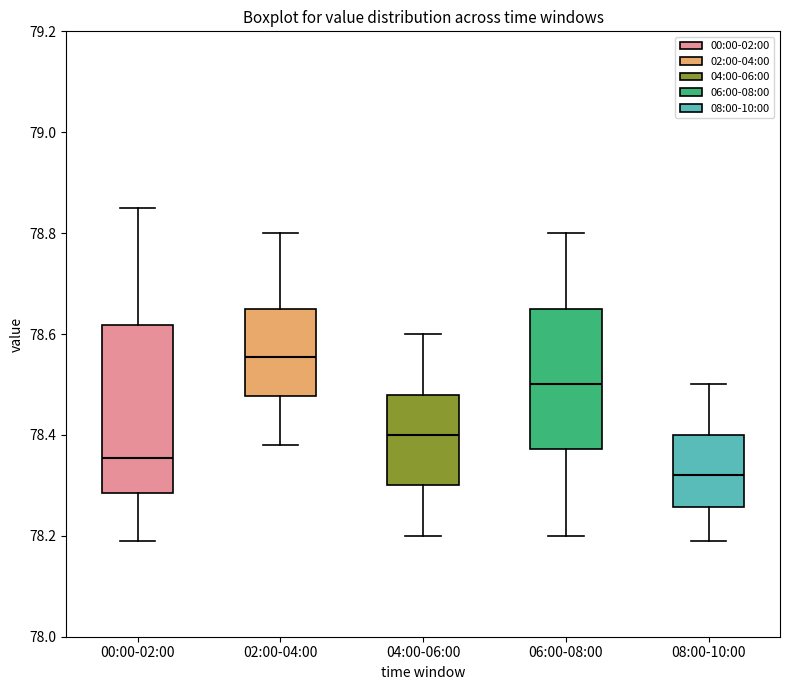

Reading left to right, read every box against the y-axis: the position of its median line, the range the box covers, and the ends of its whiskers. The values are not printed on the chart, so give them approximately, as read against the axis.

00:00-02:00: median 78.36, box 78.28 to 78.62, whiskers 78.20 to 78.86
02:00-04:00: median 78.56, box 78.48 to 78.66, whiskers 78.38 to 78.80
04:00-06:00: median 78.40, box 78.30 to 78.48, whiskers 78.20 to 78.60
06:00-08:00: median 78.50, box 78.38 to 78.66, whiskers 78.20 to 78.80
08:00-10:00: median 78.32, box 78.26 to 78.40, whiskers 78.20 to 78.50